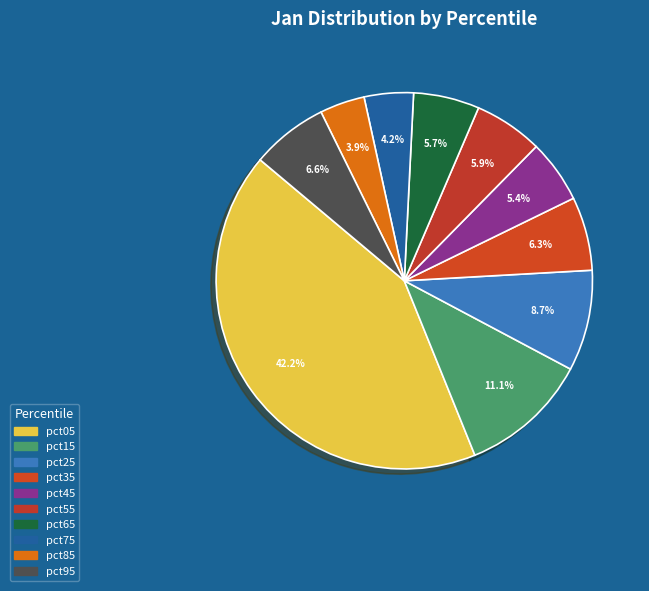

To the nearest percent, what is the difference between the largest and smallest slice percentages?

38%